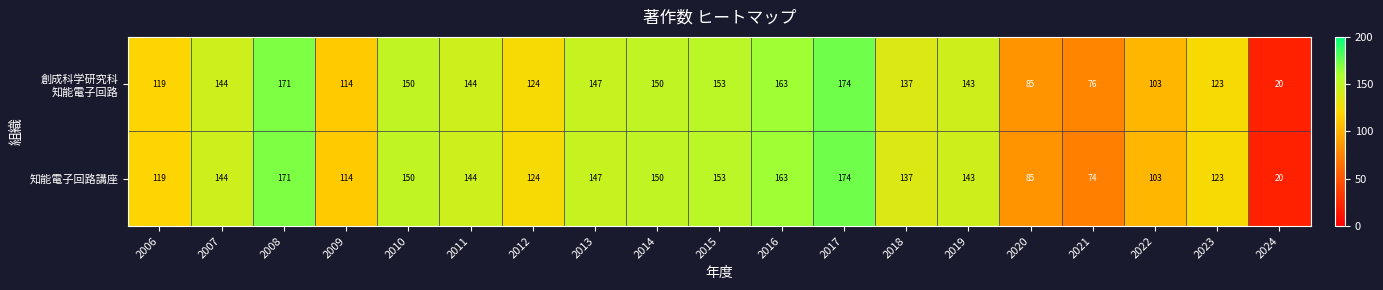

Is it true that 知能電子回路講座 equals 103 at 2022?

True